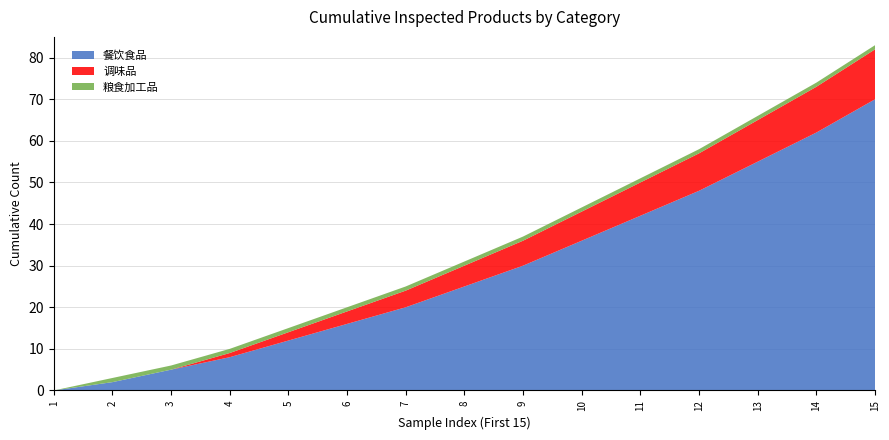

Reading right to left, list all the values displayed in this chart.

餐饮食品: 15=70	14=62	13=55	12=48	11=42	10=36	9=30	8=25	7=20	6=16	5=12	4=8	3=5	2=2	1=0
调味品: 15=12	14=11	13=10	12=9	11=8	10=7	9=6	8=5	7=4	6=3	5=2	4=1	3=0	2=0	1=0
粮食加工品: 15=1	14=1	13=1	12=1	11=1	10=1	9=1	8=1	7=1	6=1	5=1	4=1	3=1	2=1	1=0